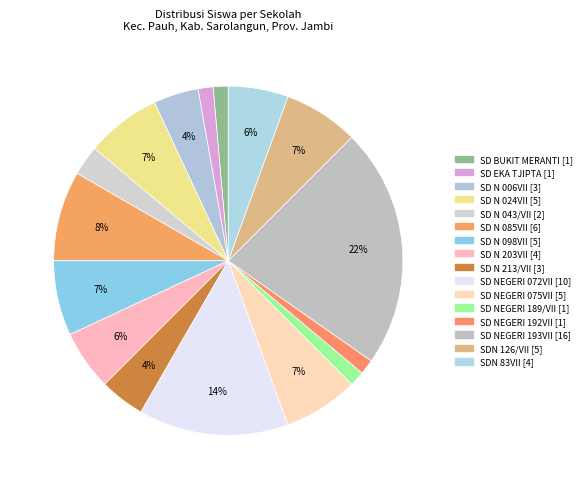

Count the number of slices in the pie.

16